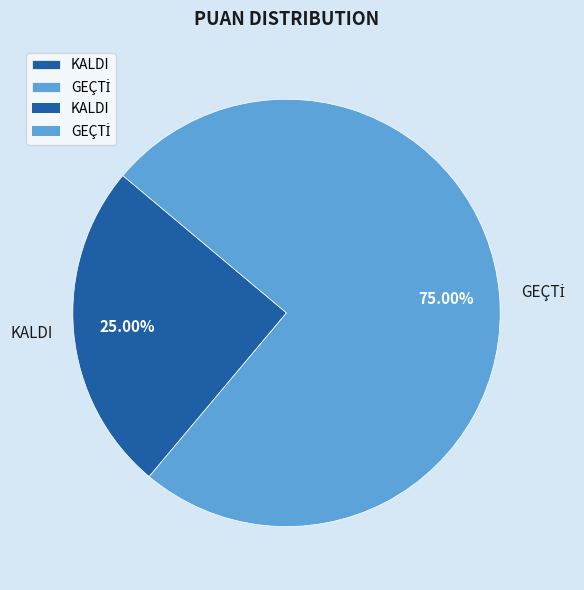

Which category has the smallest portion of the pie?

KALDI